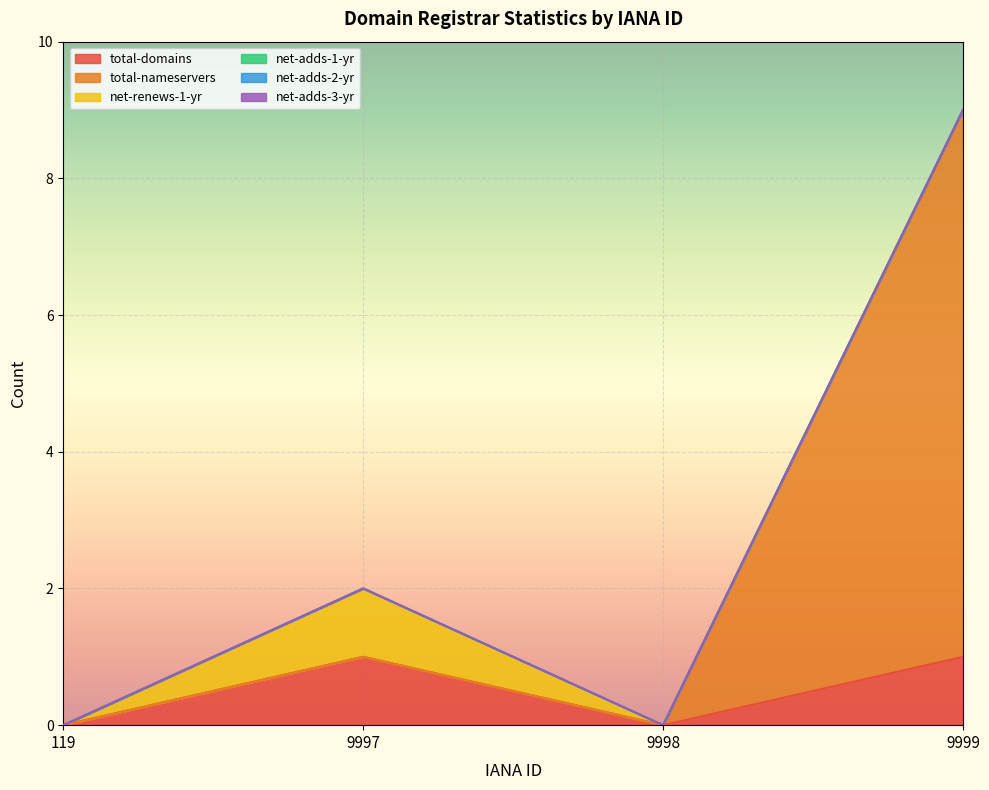

What are all the series names shown in the legend?

total-domains, total-nameservers, net-renews-1-yr, net-adds-1-yr, net-adds-2-yr, net-adds-3-yr